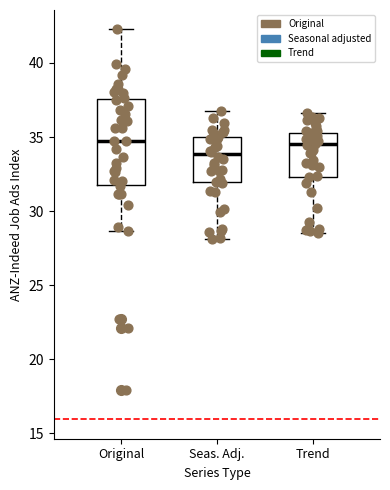

Where does the median line of the box for Seas. Adj. sit on the y-axis? The values are not printed on the chart, so give them approximately, as read against the axis.

34.0